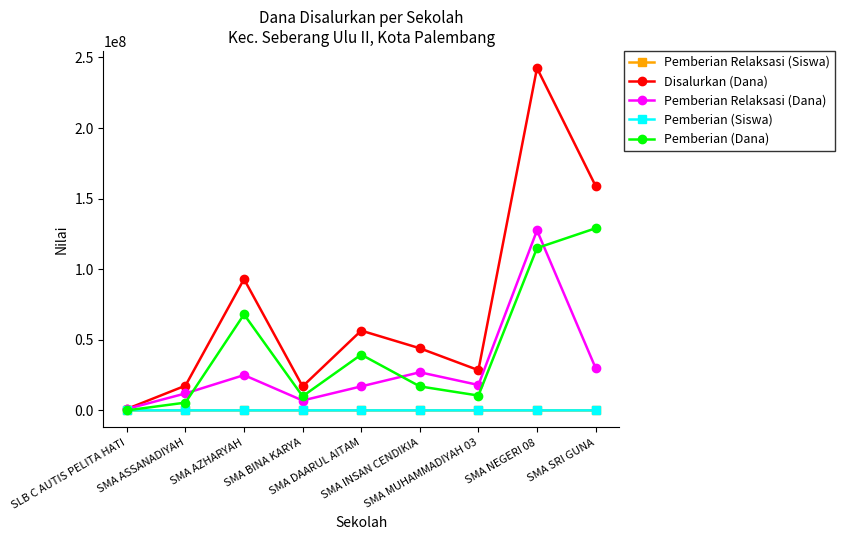

What is the maximum value shown in the chart?

242500000